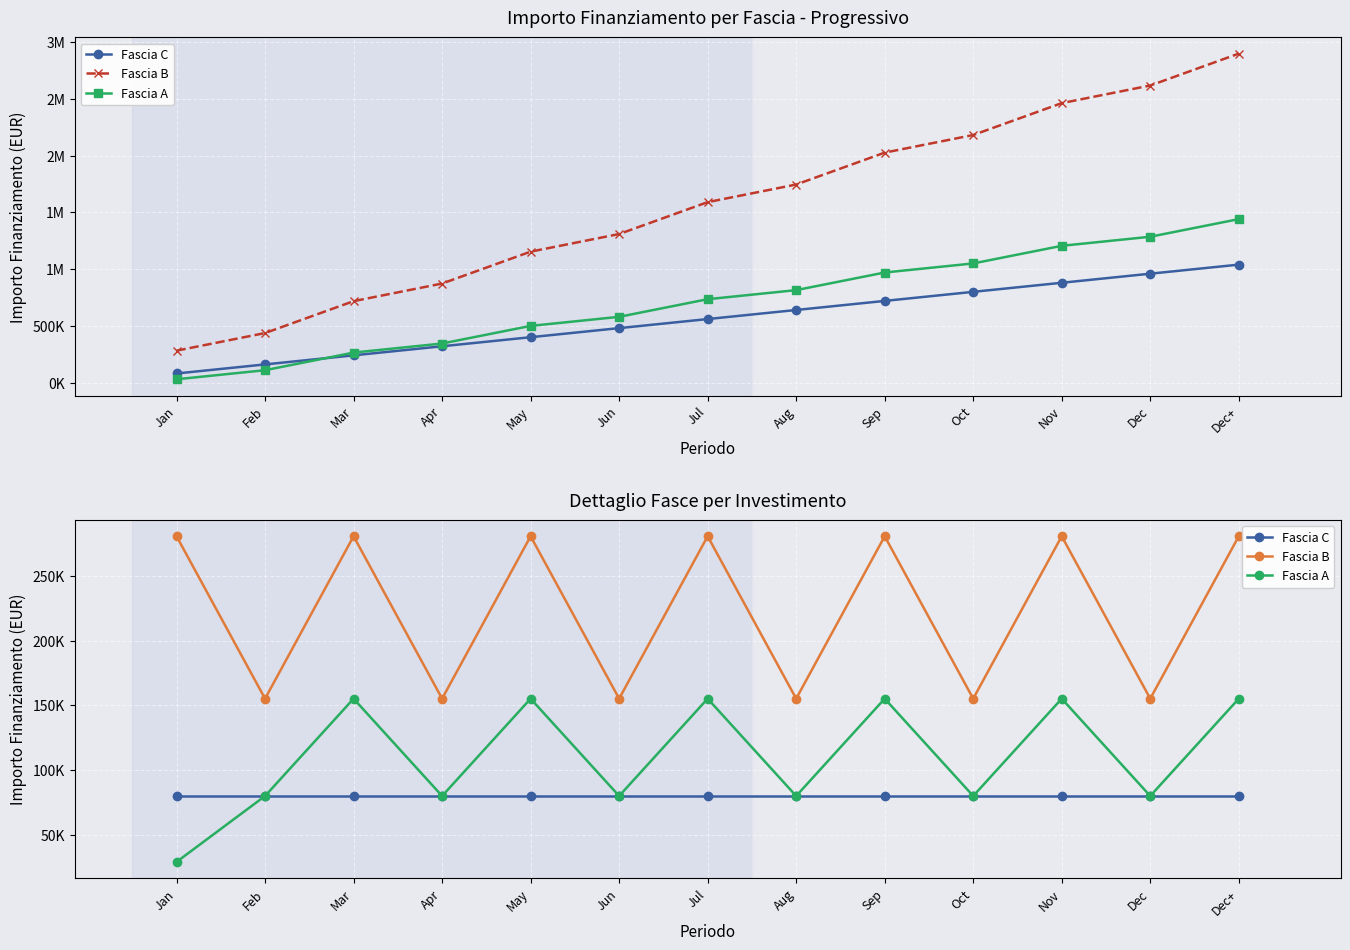

How many lines are shown in the chart?

3